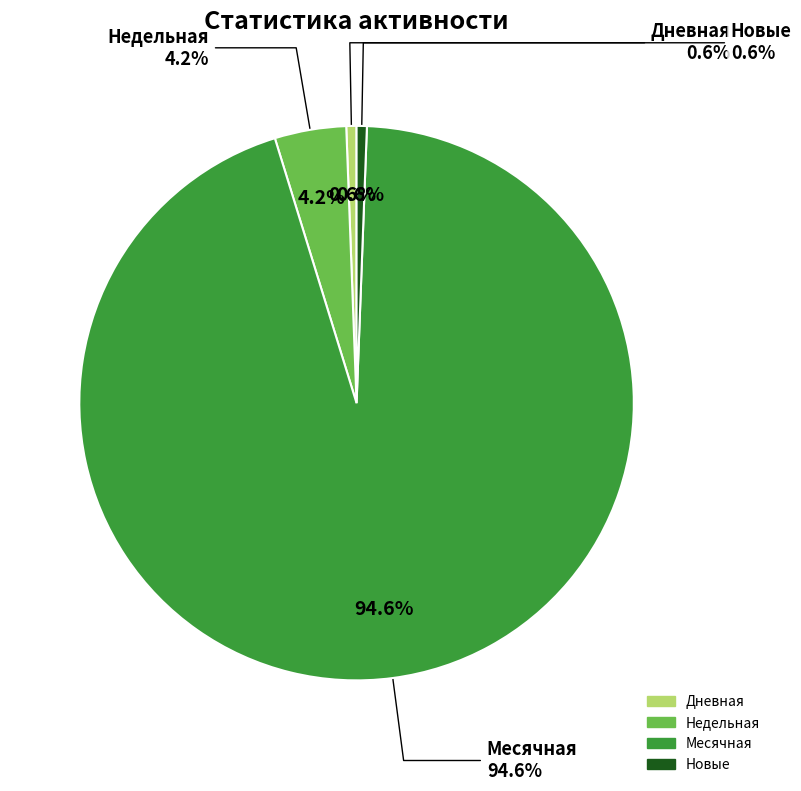

Which slice represents more than half of the pie?

Месячная